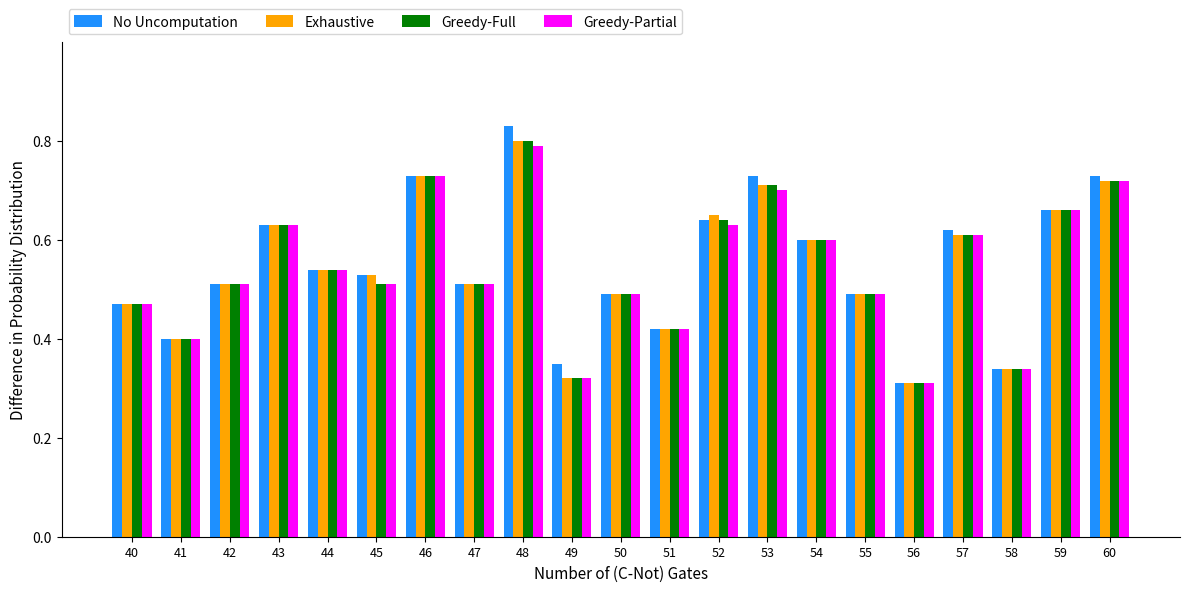

Which category has the lowest value in the No Uncomputation series?

56